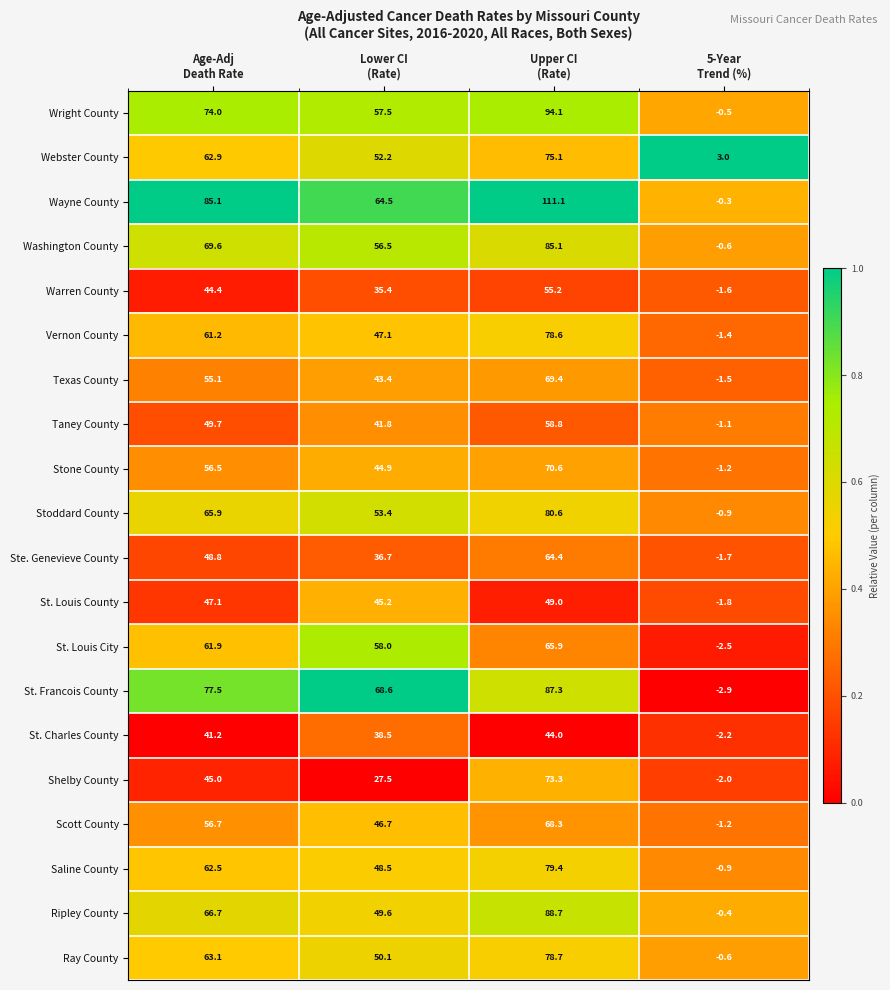

At how many categories does at least one series exceed 0?

4